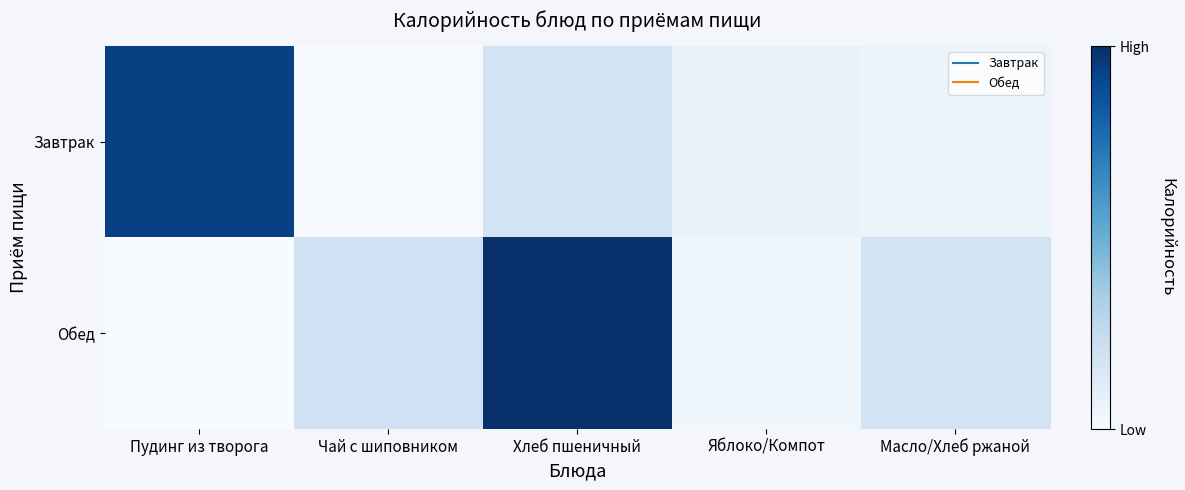

Reading left to right, transcribe all the data shown in this chart.

Завтрак: Пудинг из творога=291.8	Чай с шиповником=53.9	Хлеб пшеничный=100.0	Яблоко/Компот=70.5	Масло/Хлеб ржаной=66.1
Обед: Пудинг из творога=52.9	Чай с шиповником=104.4	Хлеб пшеничный=308.3	Яблоко/Компот=62.7	Масло/Хлеб ржаной=100.0